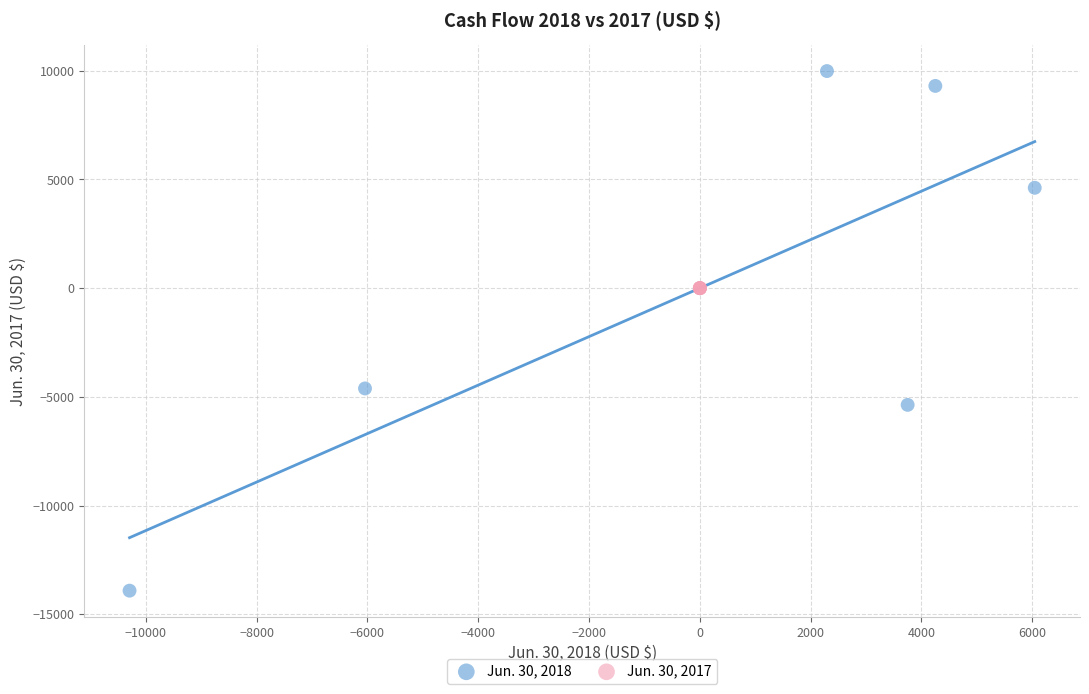

Which series contains the lowest Y value?

Jun. 30, 2018